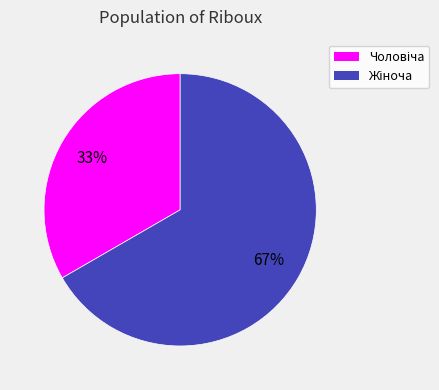

Does any single category account for the majority?

Yes